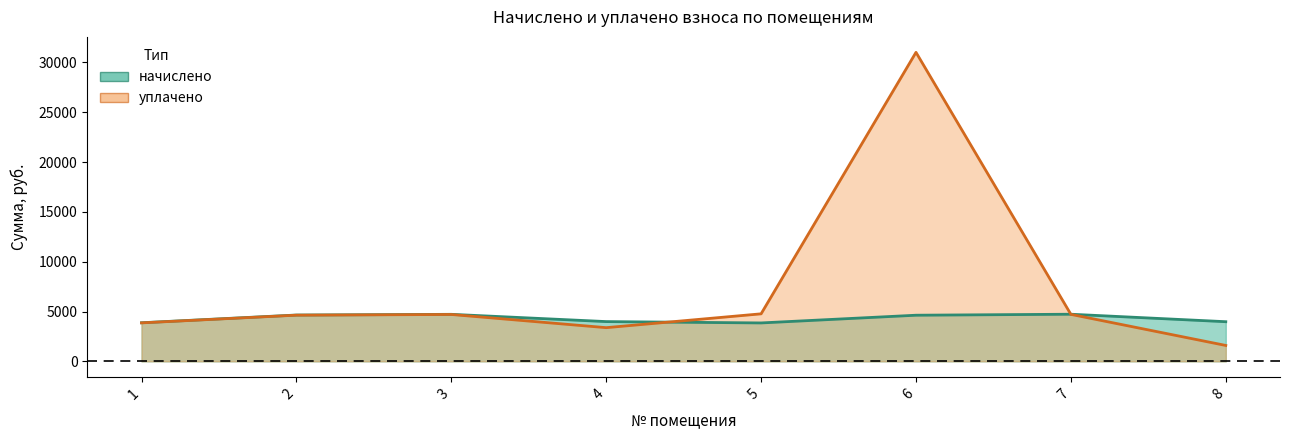

Rank the series at 7 from highest to lowest value.

начислено, уплачено